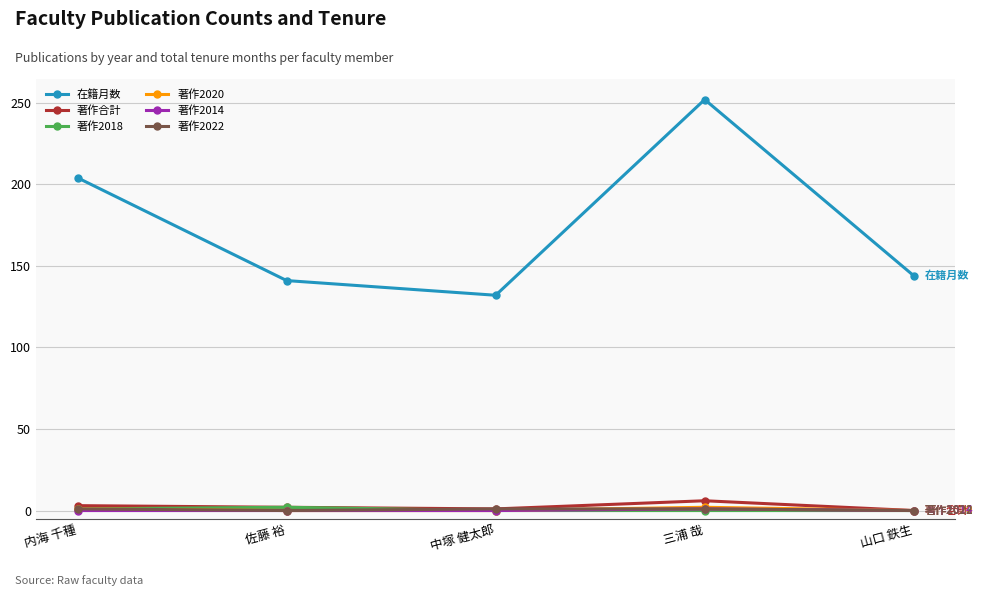

What is the difference between the maximum and second lowest values in the 著作合計 series?

5